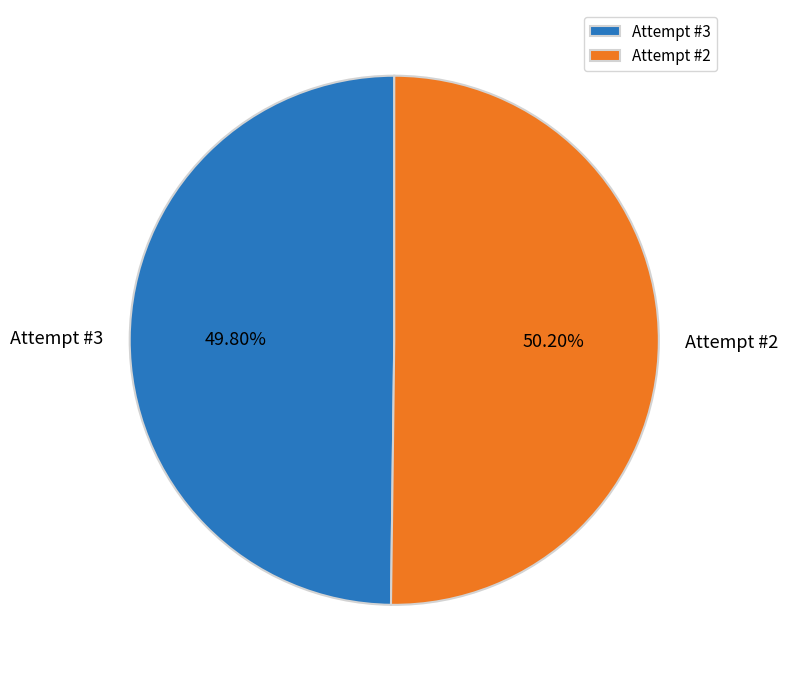

Approximately how many times larger is the value at Attempt #3 compared to Attempt #2?

1.0